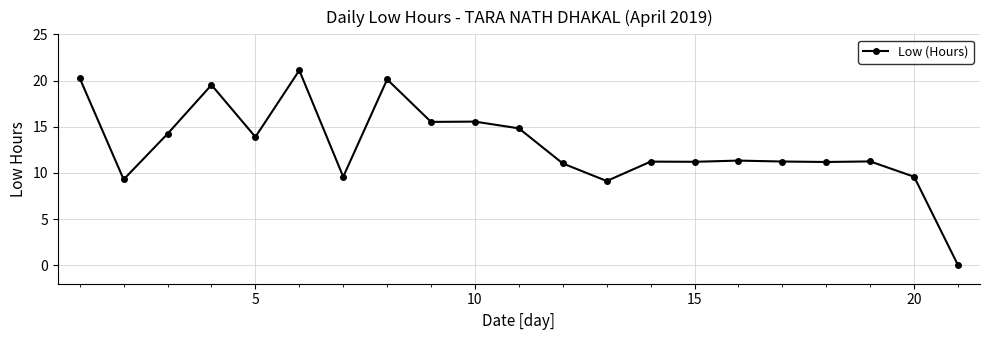

What is the maximum value shown in the chart?

21.1